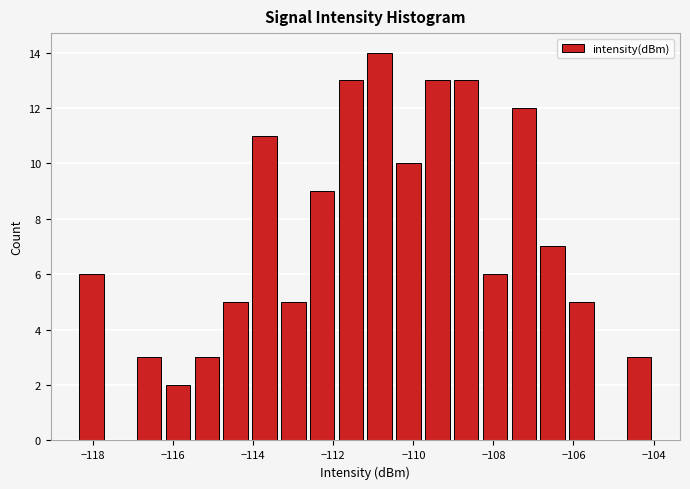

Around what value on the x-axis is the tallest bar? Give the approximate position of its centre, as read against the axis.

-110.8